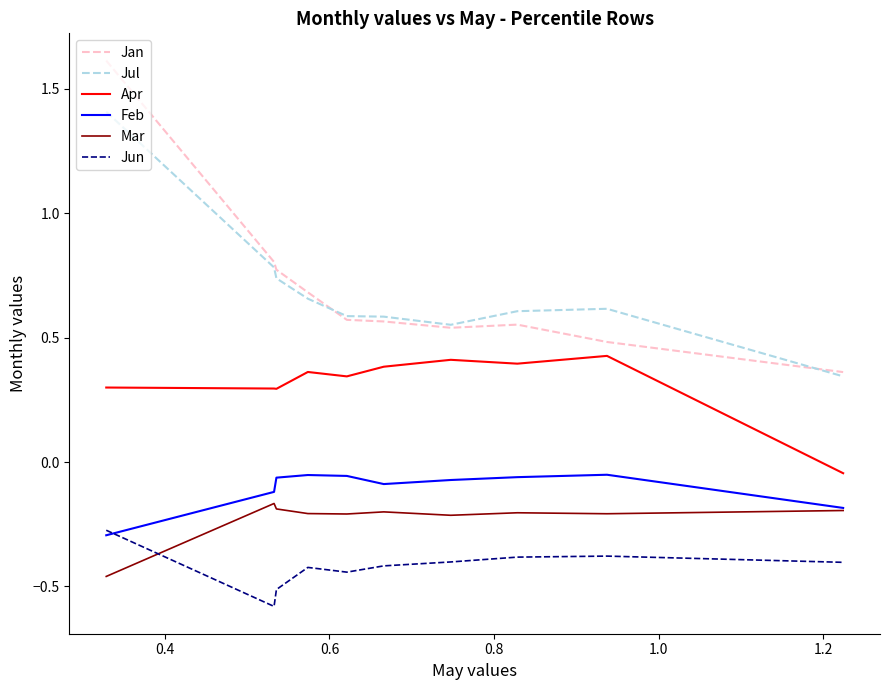

Which series has the widest spread of values?

Jan